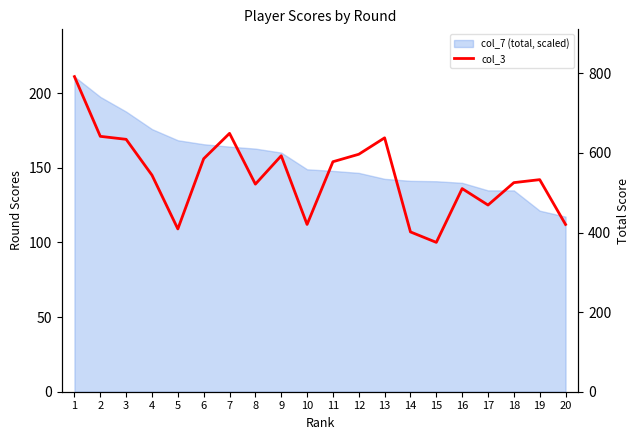

Which label corresponds to the smallest value in the chart?

15